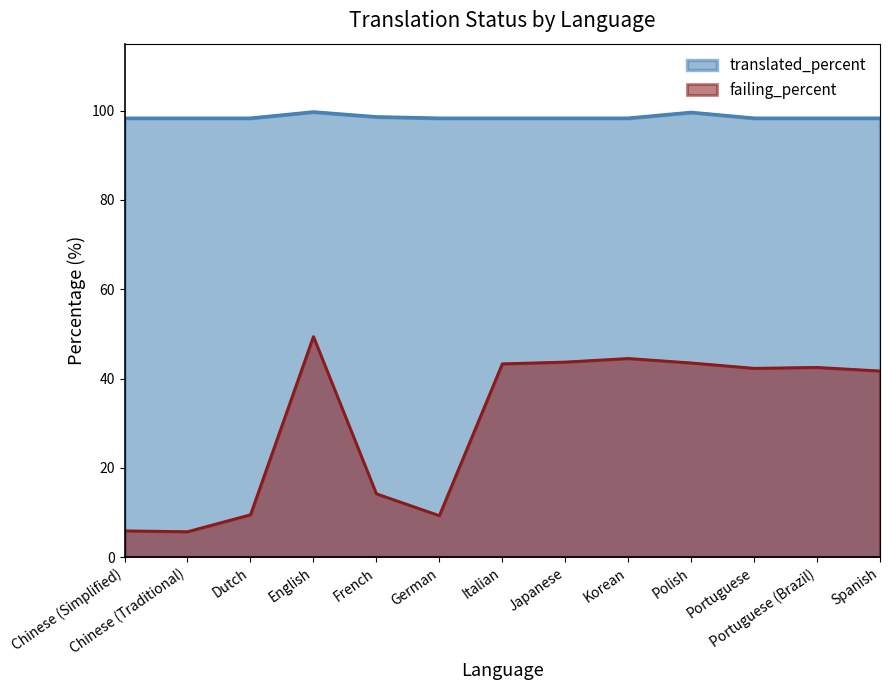

The translated_percent series shows 98.3 at Korean. True or false?

True